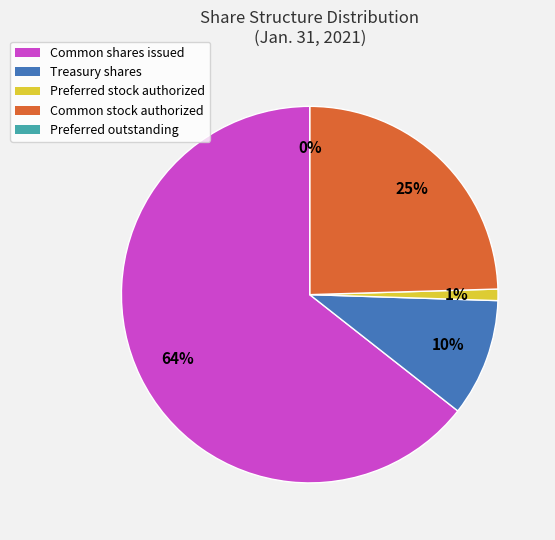

What is the majority slice?

Common stock, shares issued